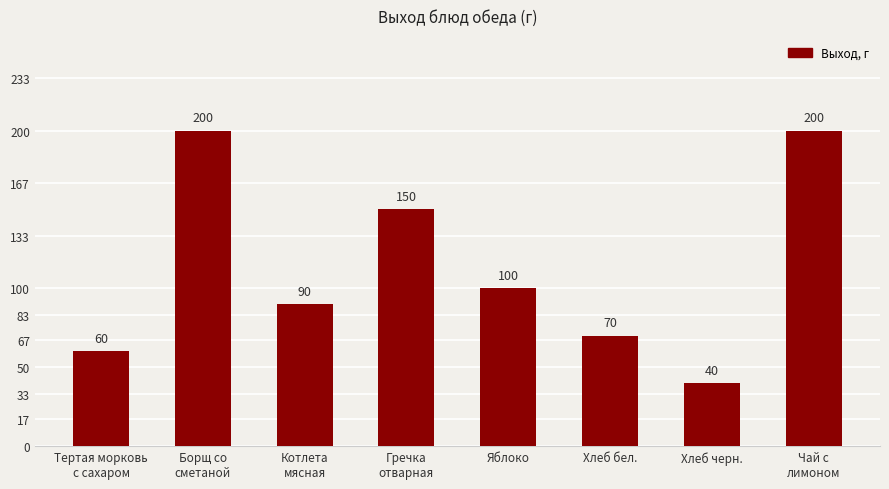

At which label is the value closest to 120?

Яблоко